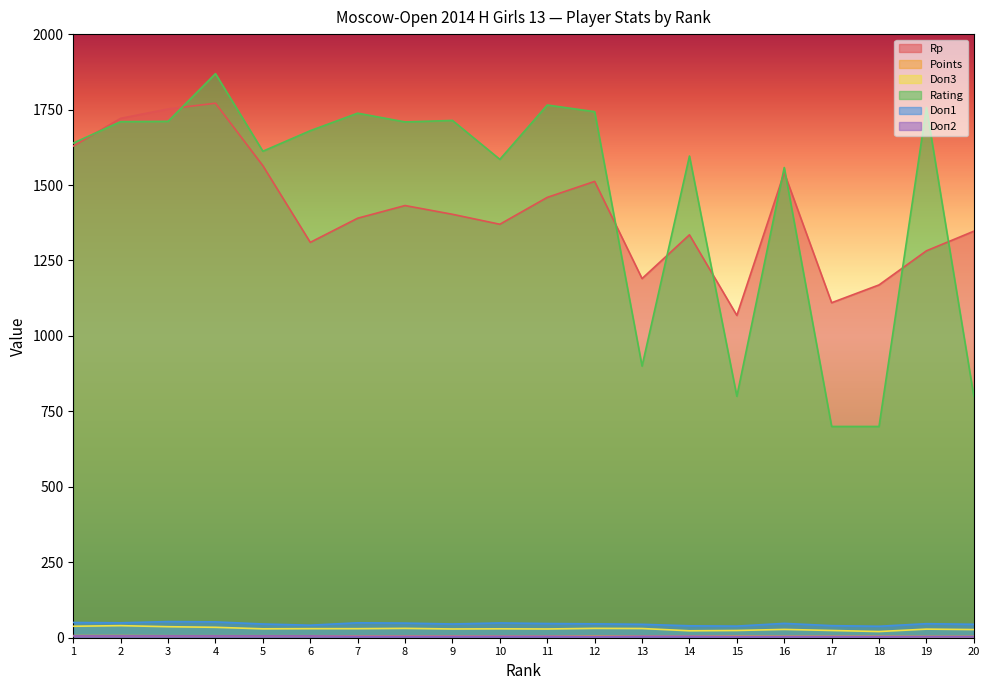

The Doп2 series shows 8.2 at 11. True or false?

False